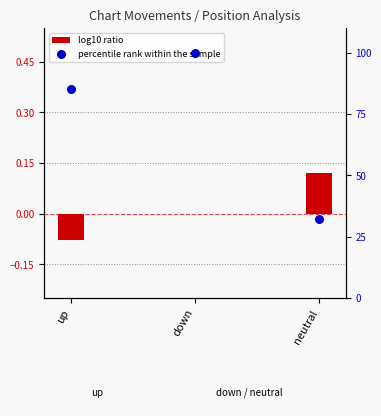

What is the total value across all series at up?

85.1